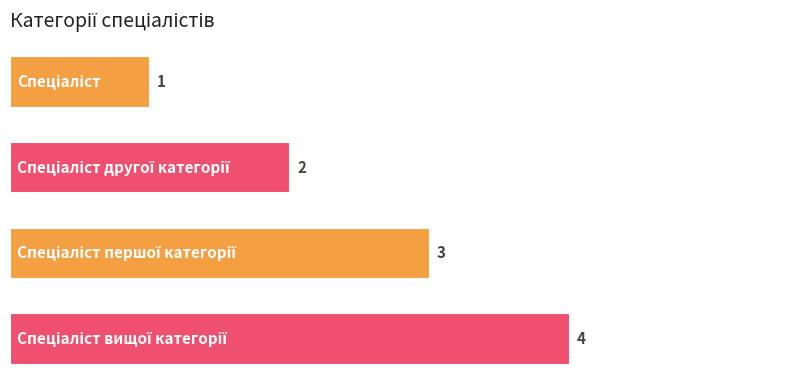

Count the values in the range 2 to 4.

3